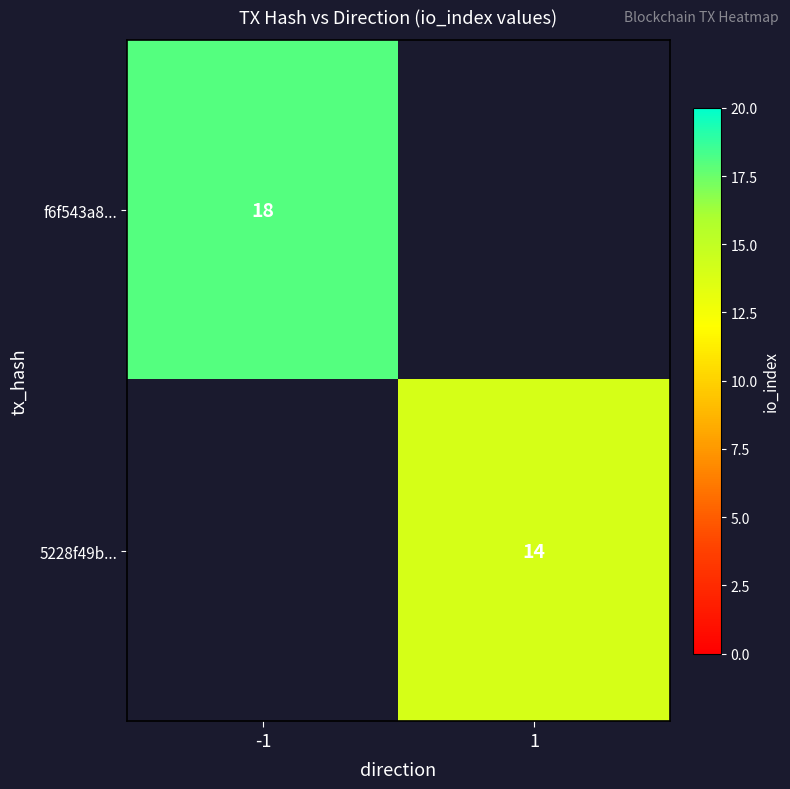

What is the difference between the highest and lowest values at 1?

14